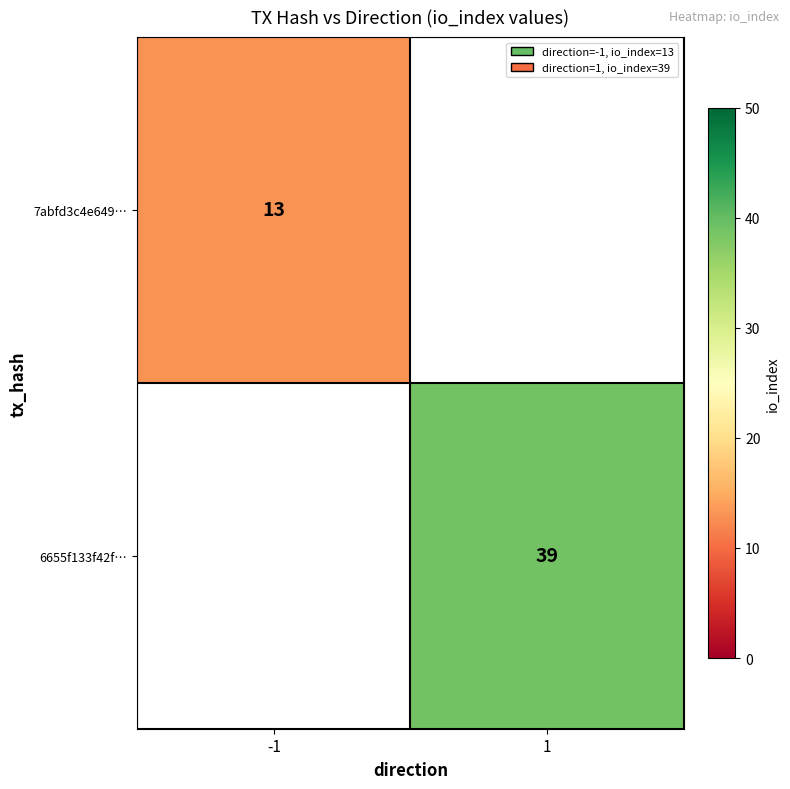

Between -1 and 1, which is larger?

1